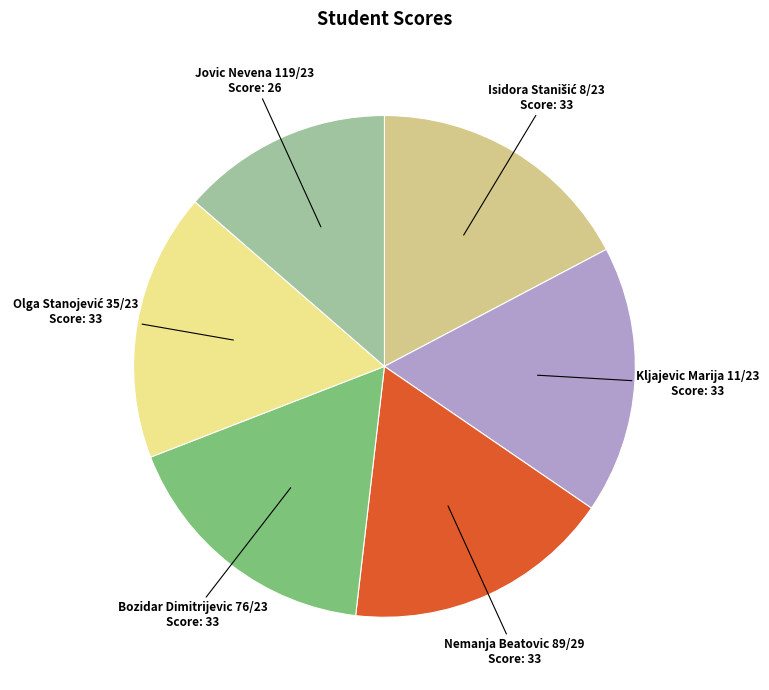

Count the number of slices in the pie.

6